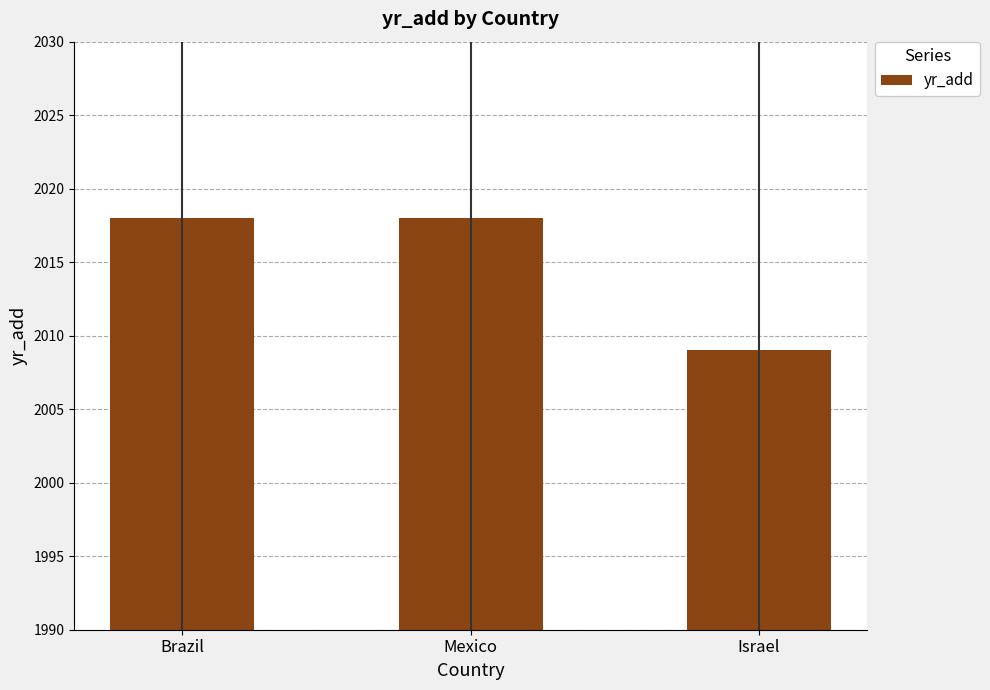

The value at Israel is 3447. True or false?

False